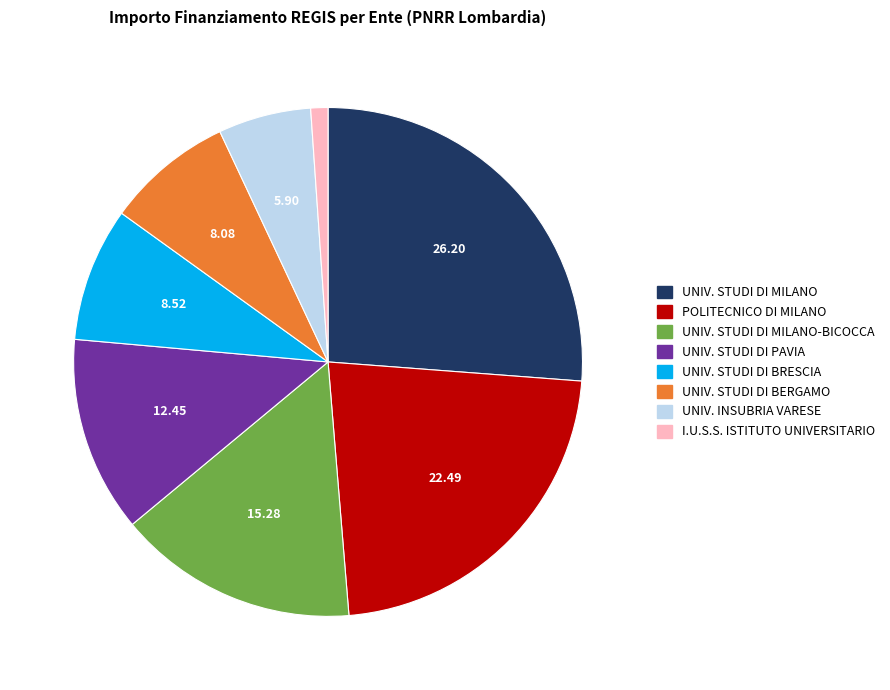

Is there a majority slice in this chart?

No